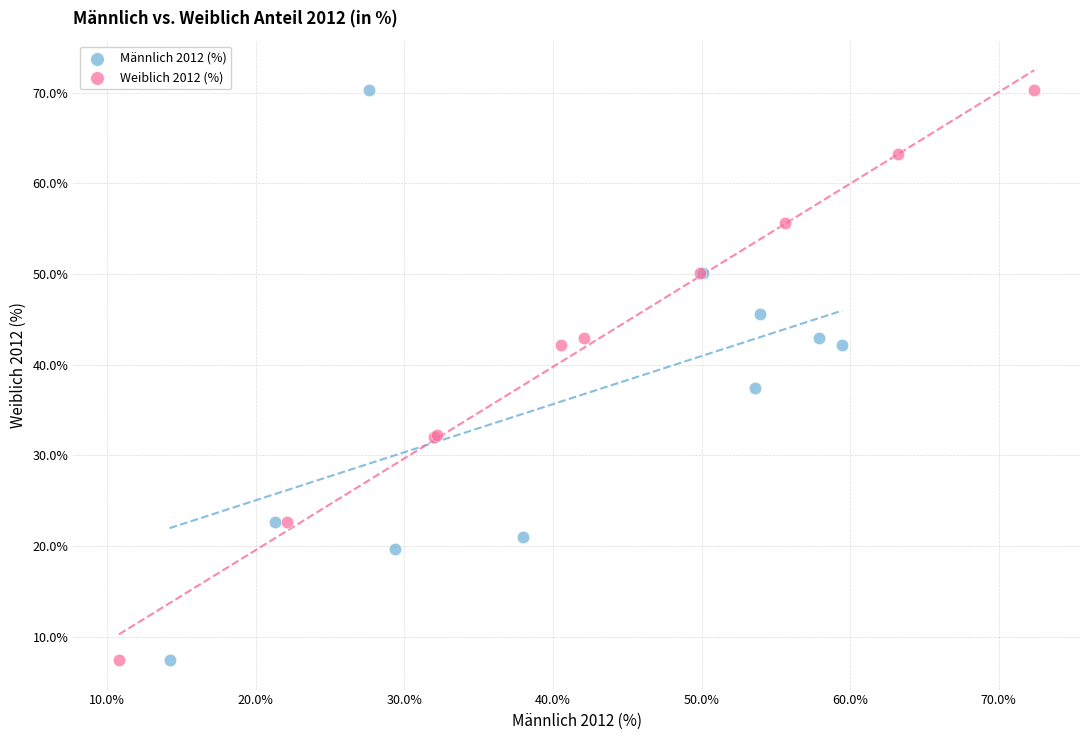

What are all the series names shown in the legend?

Männlich 2012 (%), Weiblich 2012 (%)